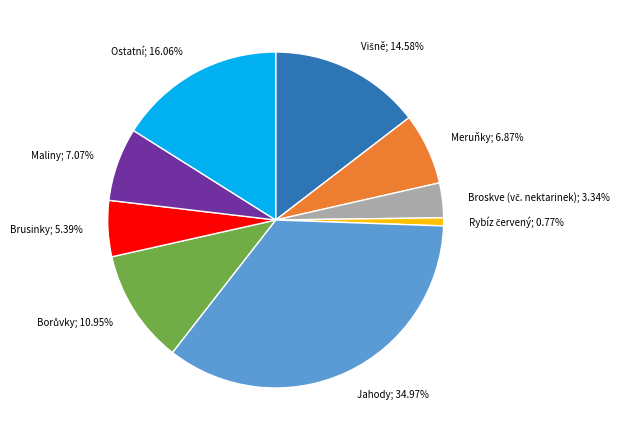

Is there a majority slice in this chart?

No